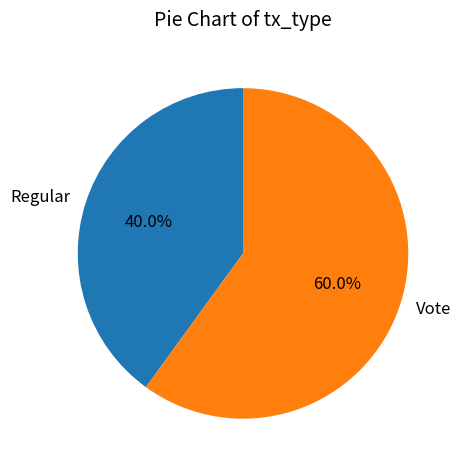

Does Regular represent more than half of the total?

No